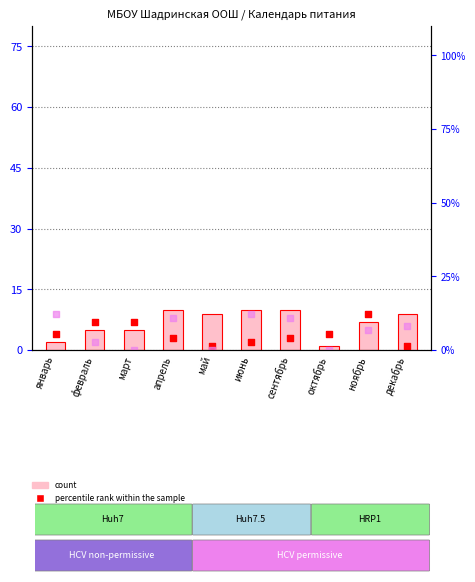

Which series contains the highest Y value?

count